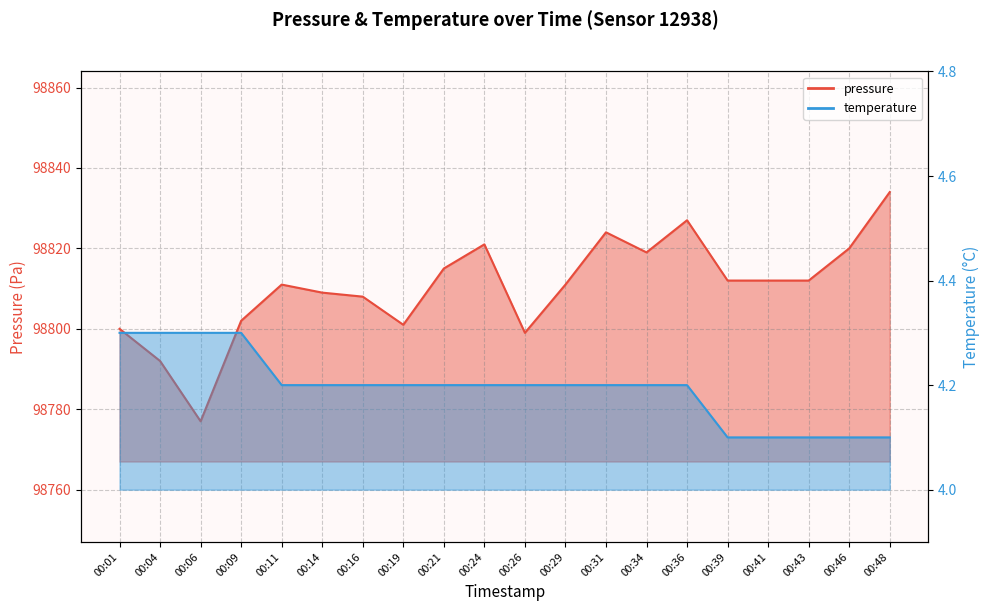

Which series has the widest spread of values?

pressure